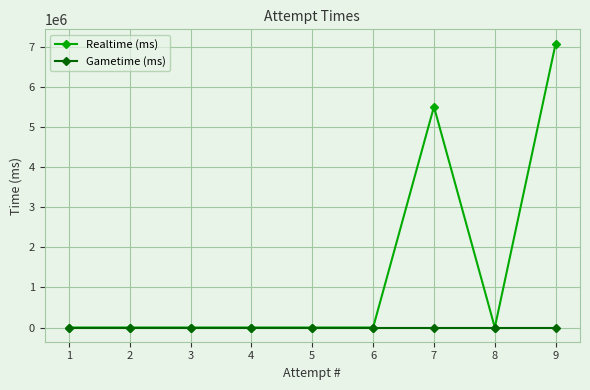

Between 7 and 9, which series saw the biggest shift?

Realtime (ms)